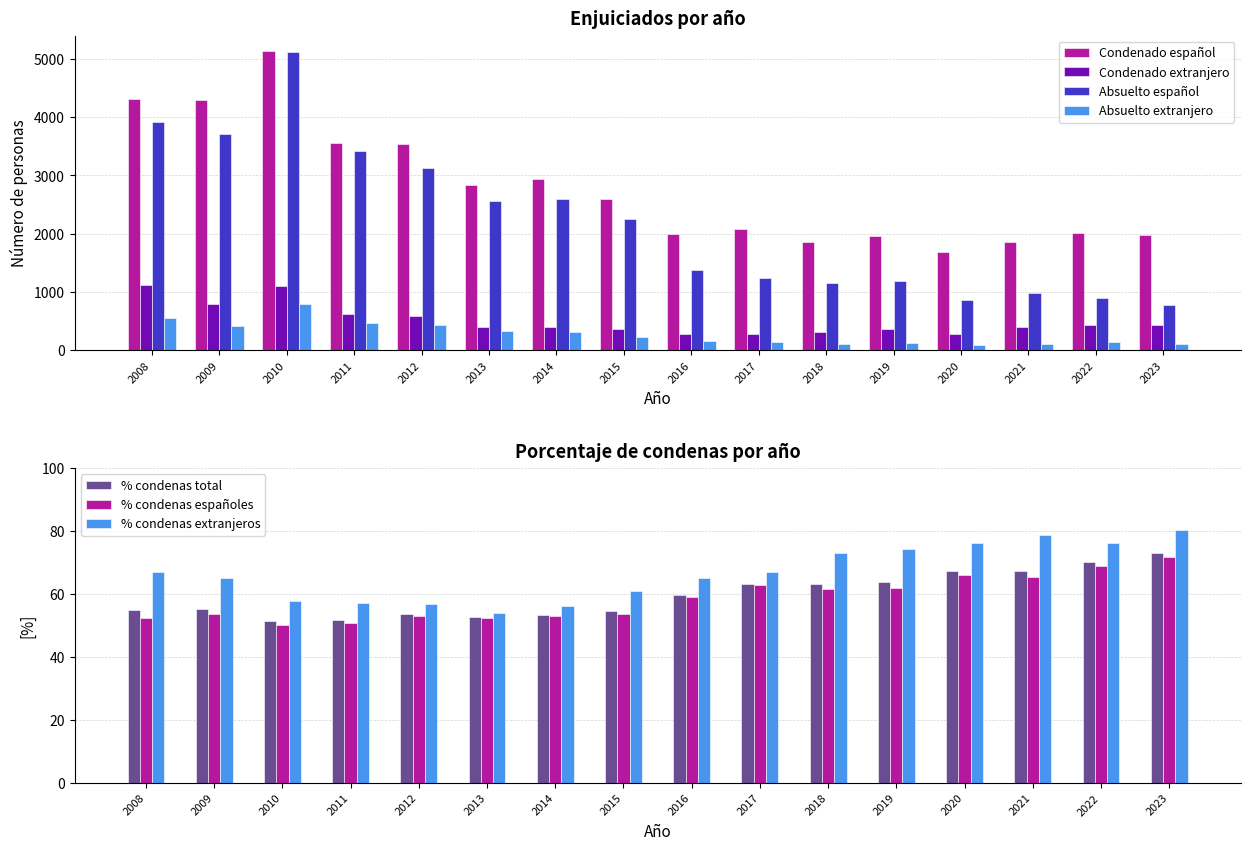

Is it true that Absuelto extranjero equals 741 at 2008?

False